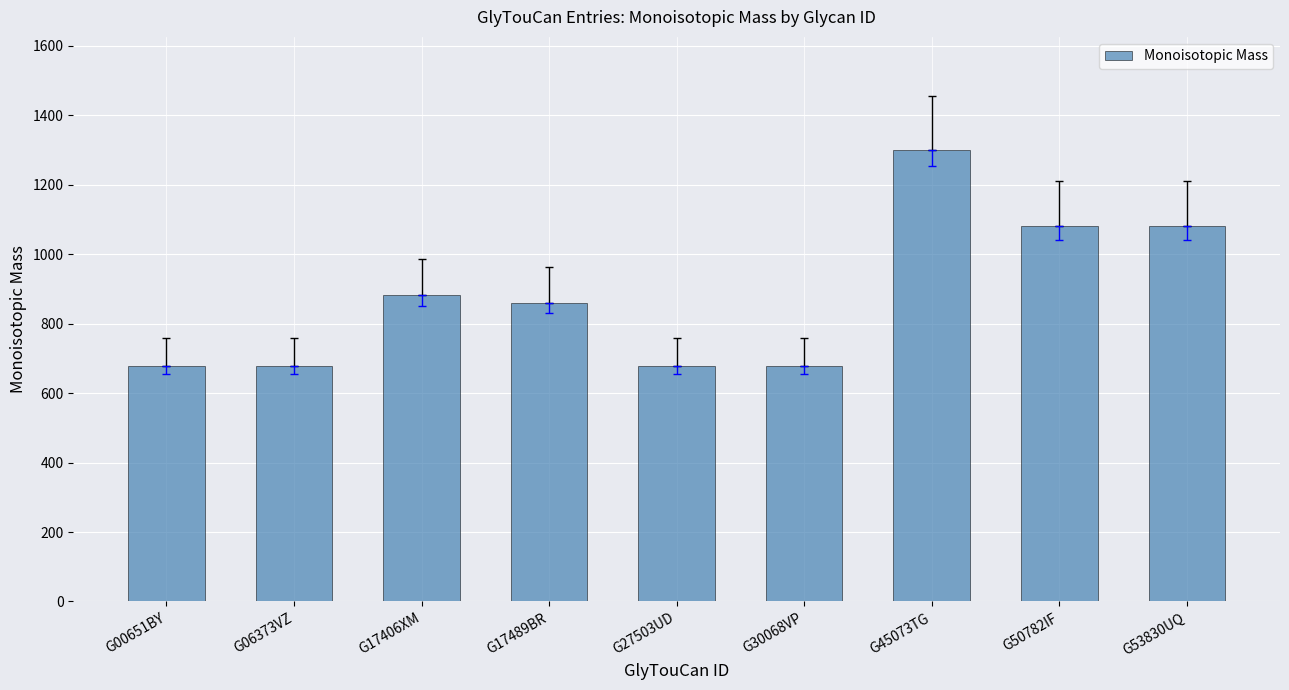

What position from the right is G50782IF?

2